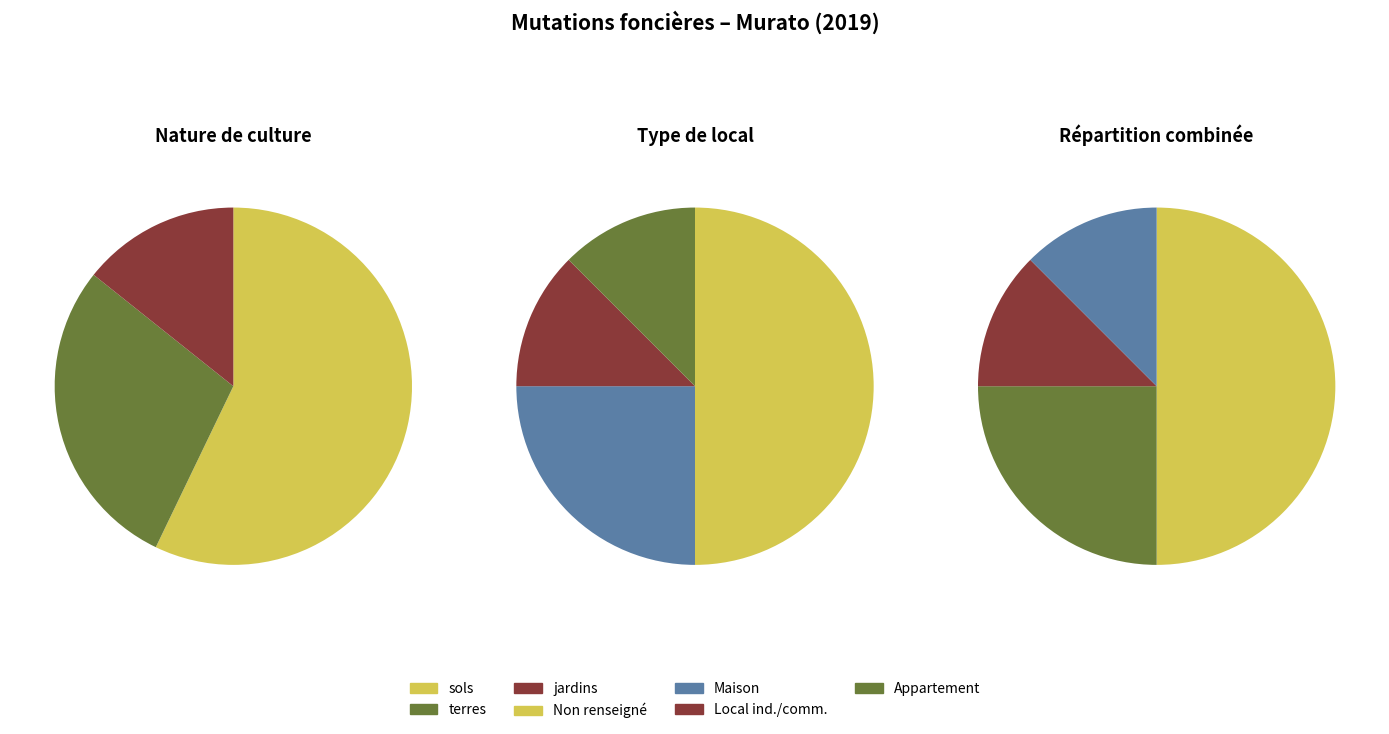

Which slice represents more than half of the pie?

sols